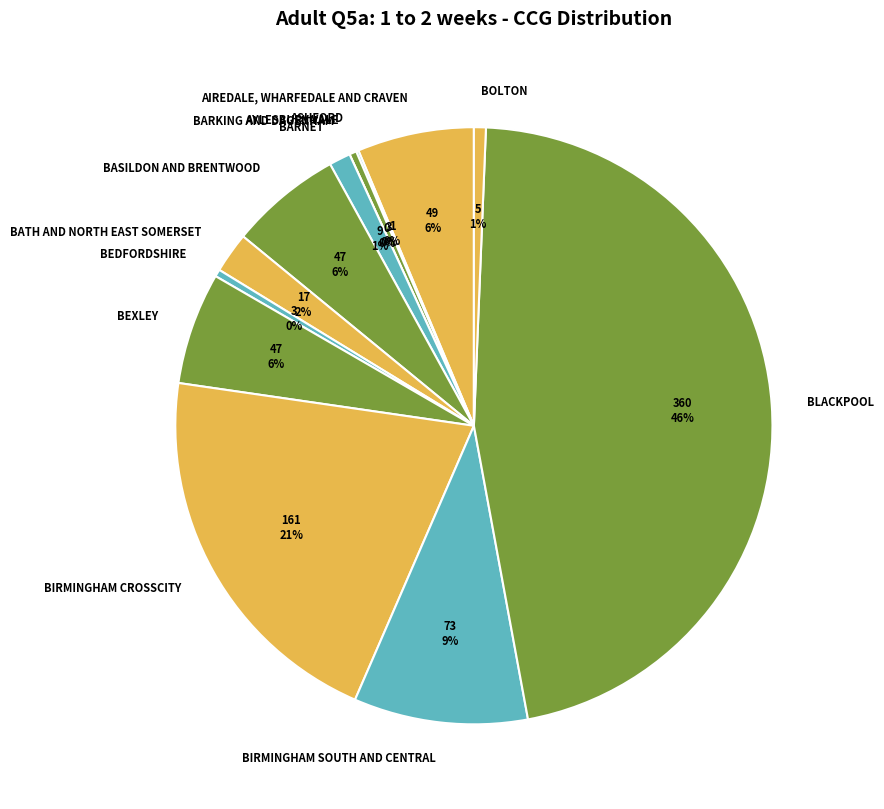

Count the number of slices in the pie.

13